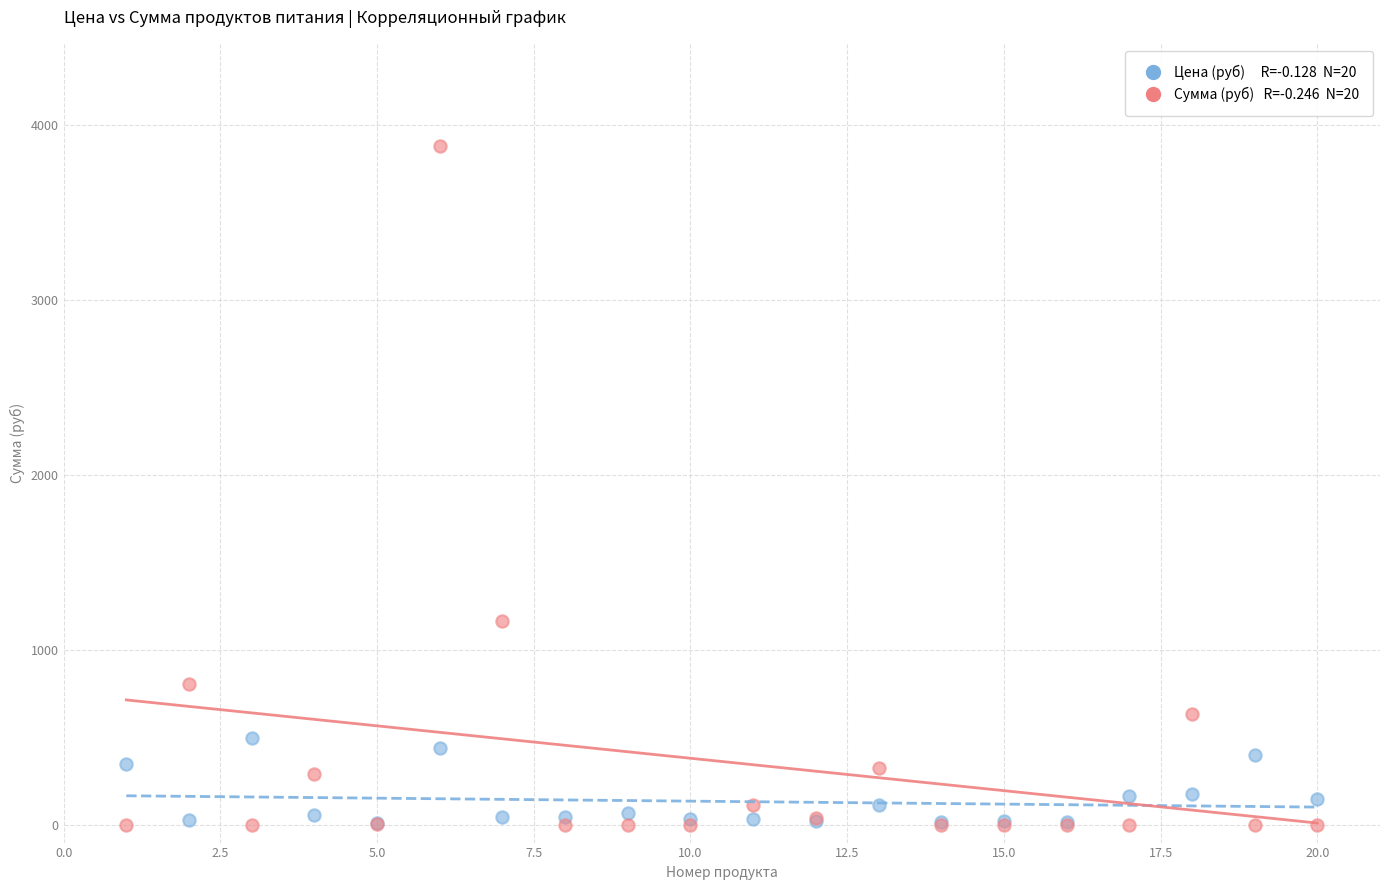

Across all series, what Y value is closest to 1942?

1164.7